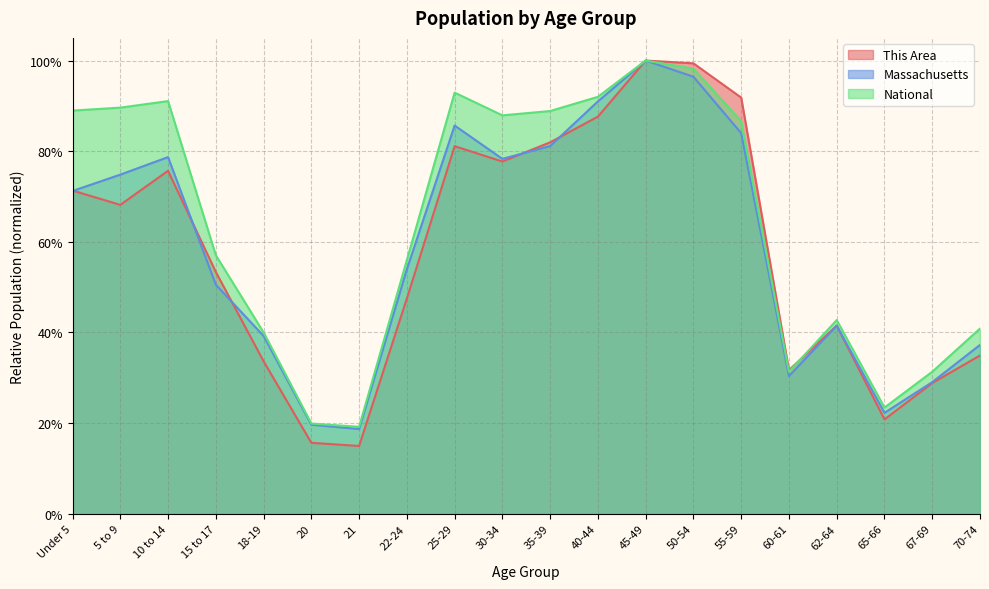

Where is the first local maximum for National?

10 to 14